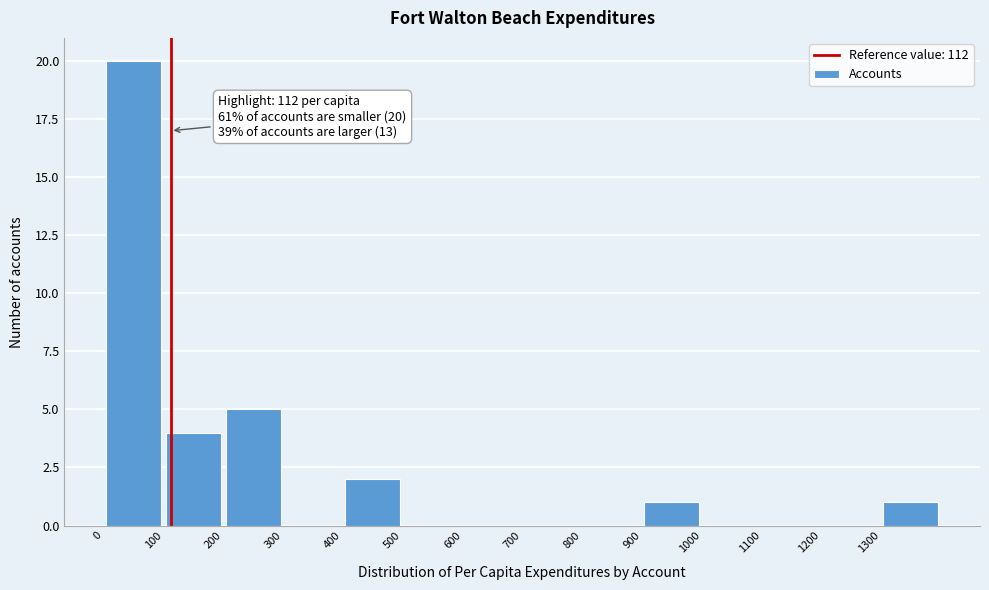

Which range on the x-axis has the tallest bar?

0 to 100